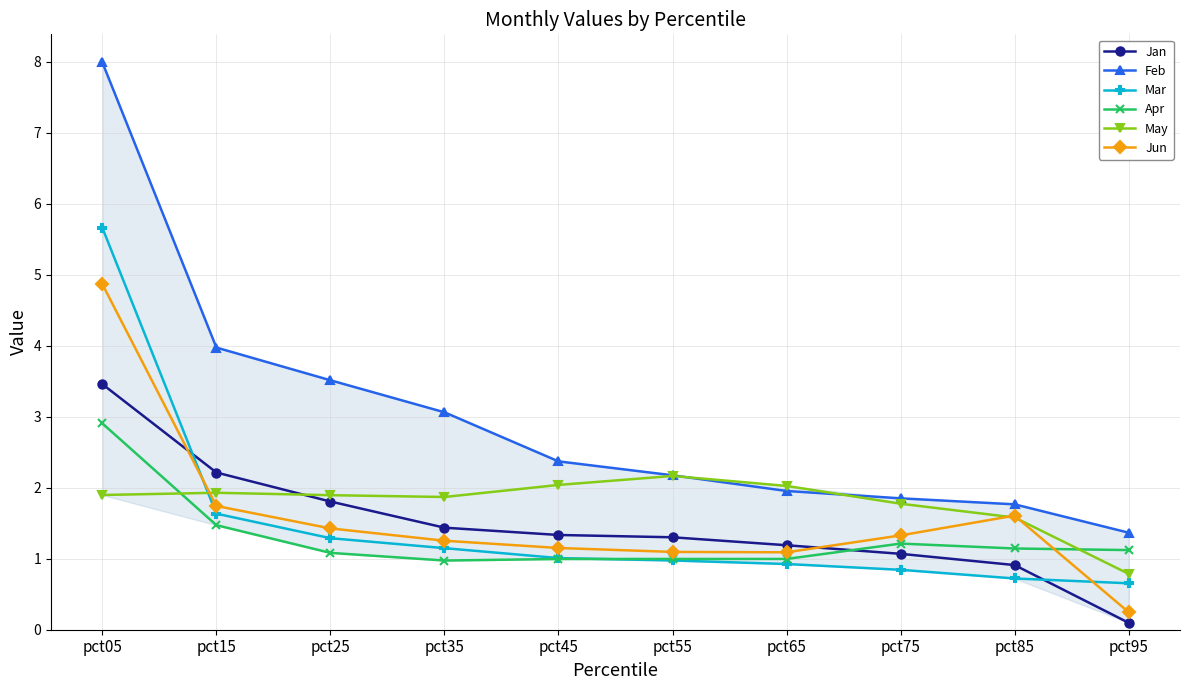

What is the difference between the maximum and minimum values in the Apr series?

1.9